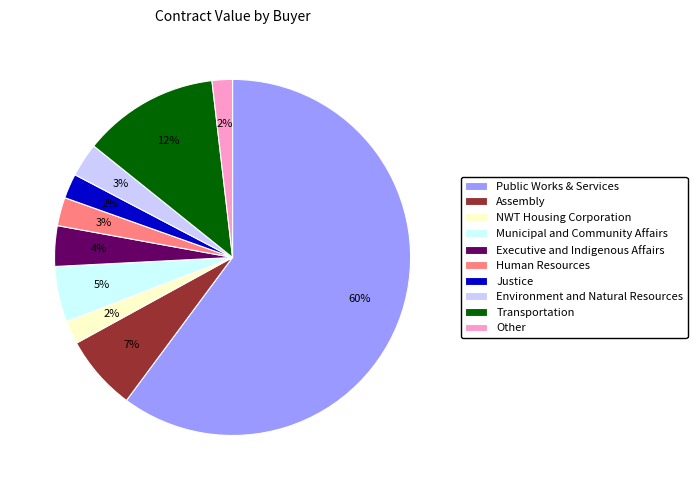

Which has a higher value, Executive and Indigenous Affairs or Transportation?

Transportation